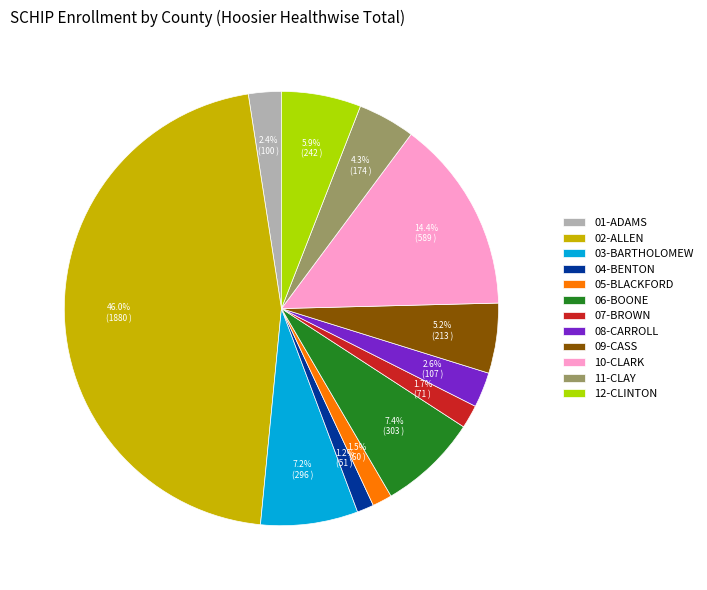

Is there a majority slice in this chart?

No